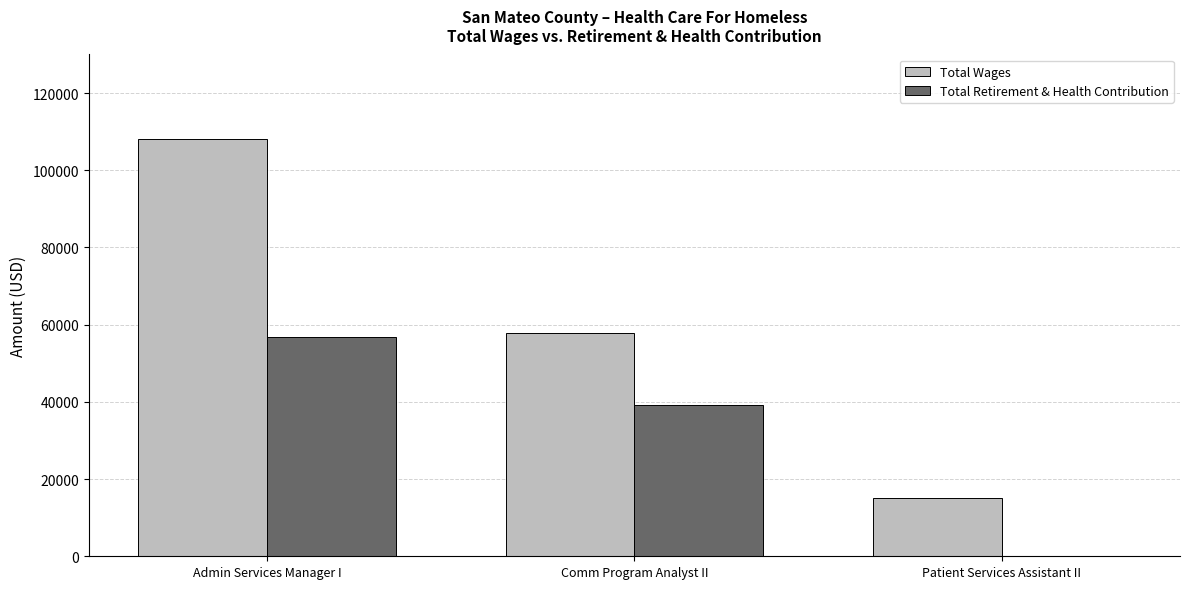

True or false: Total Retirement & Health Contribution has a value of 0 at Patient Services Assistant II.

True